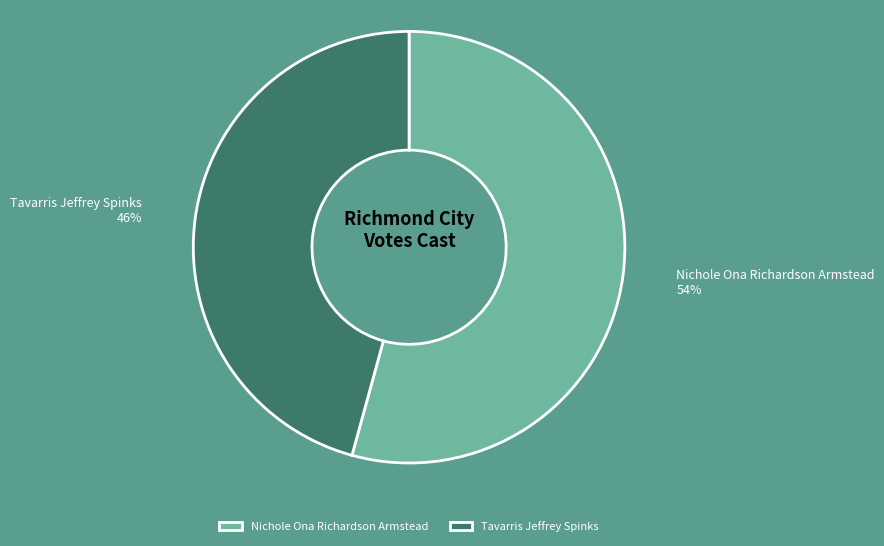

True or false: Tavarris Jeffrey Spinks accounts for 57% of the total.

False